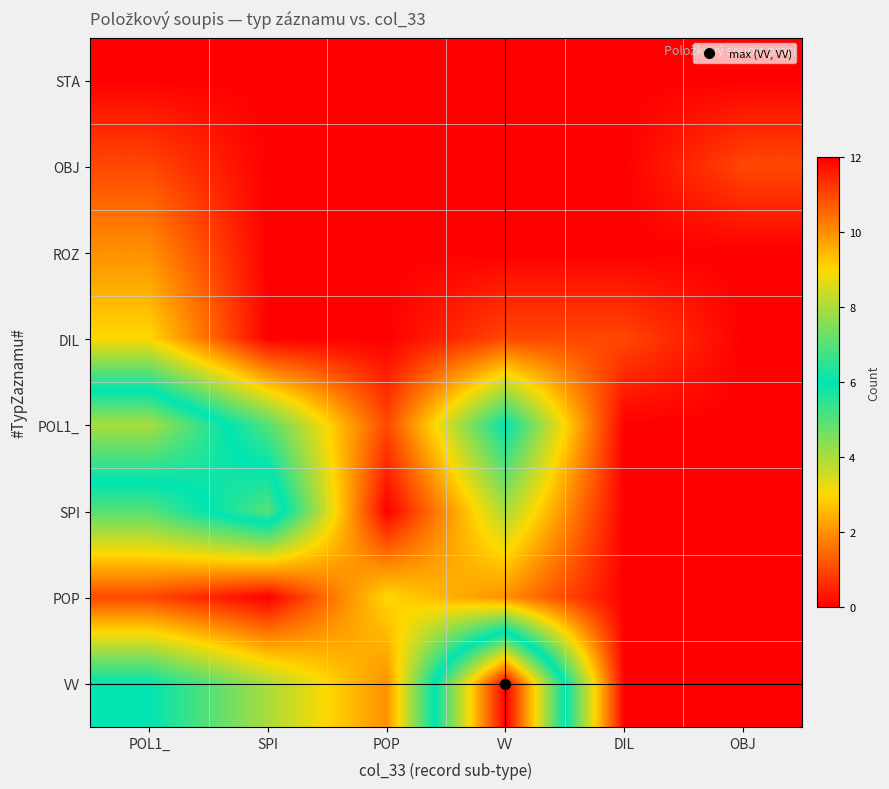

Which category has the highest value across all series?

VV